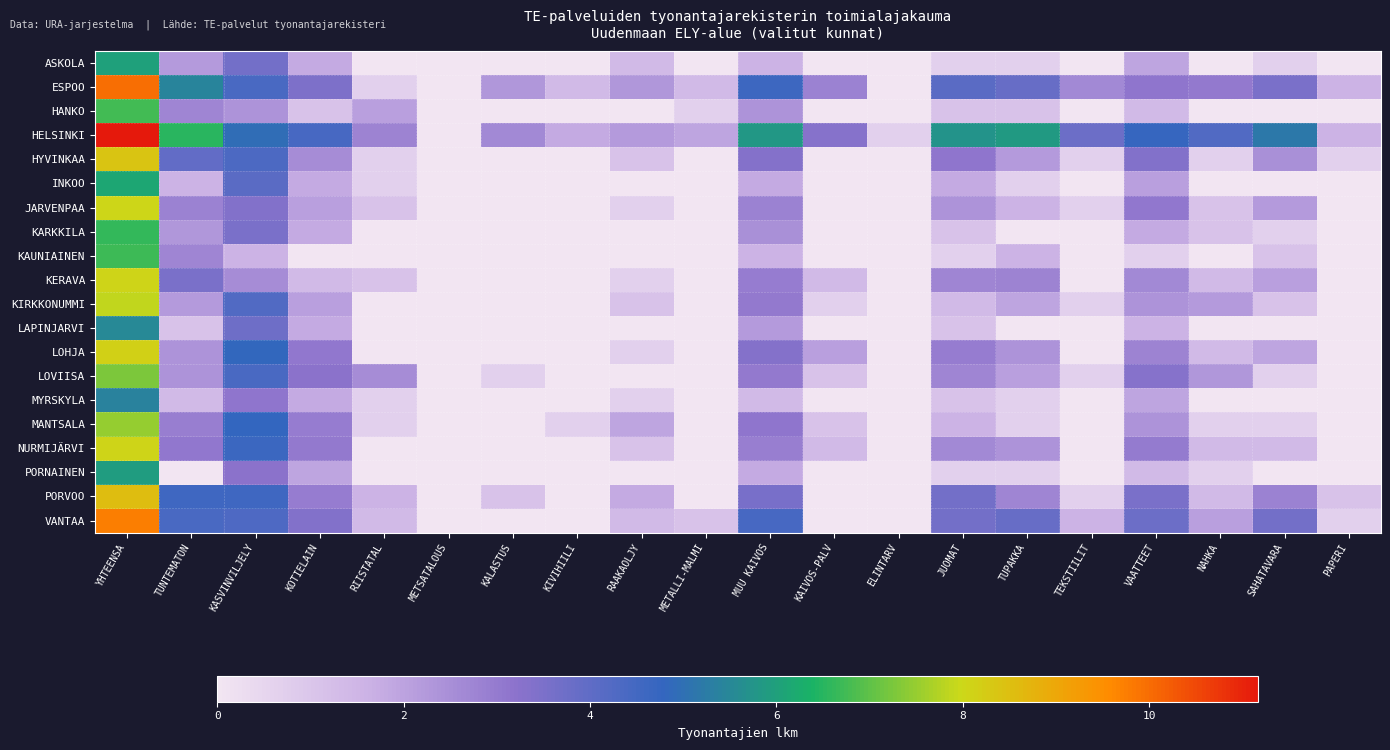

What is the difference between the highest and lowest values at PAPERI?

1.6